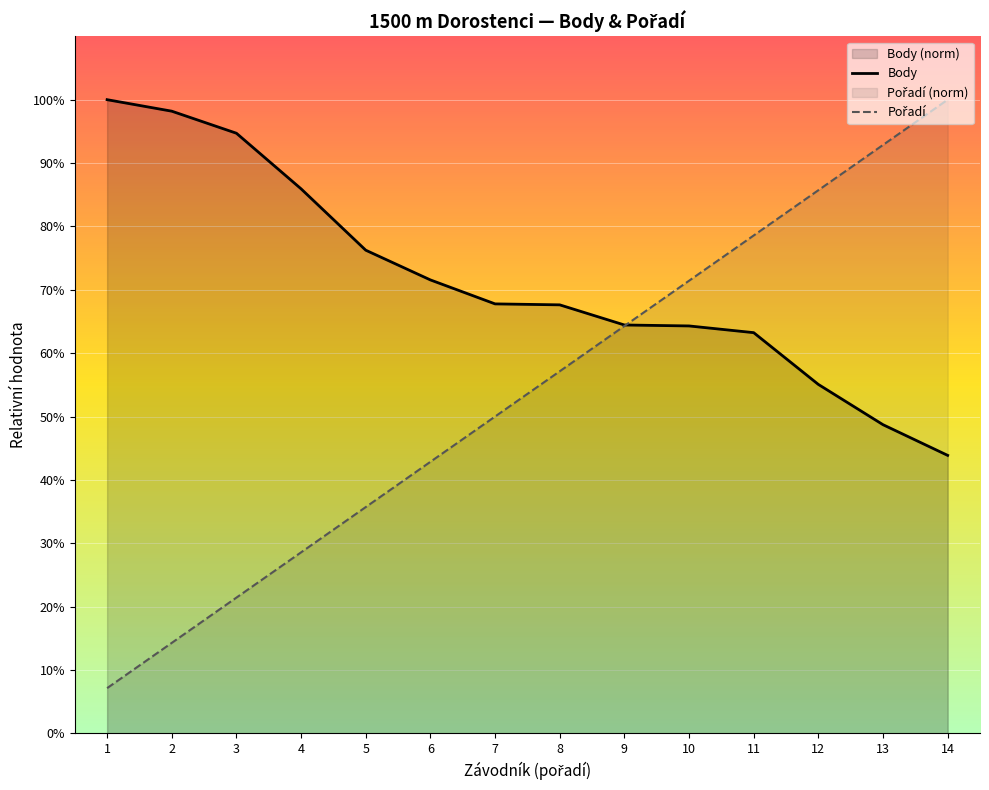

Between which two adjacent categories do Pořadí and Body first intersect?

9 and 10